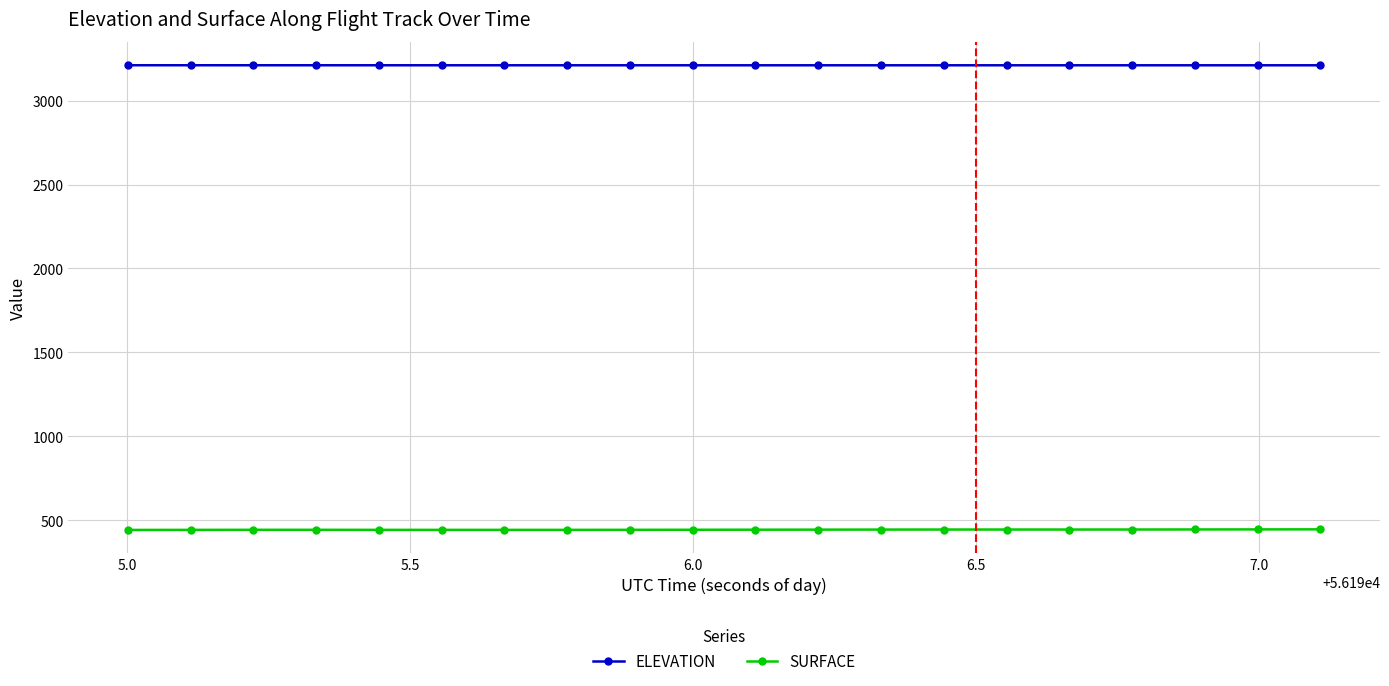

True or false: SURFACE has more than 0 points higher than both neighbors.

True